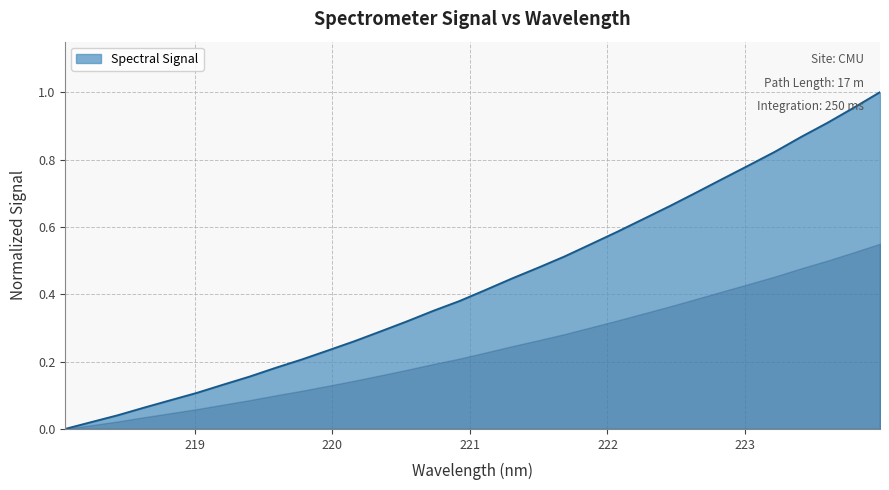

How many lines are shown in the chart?

1